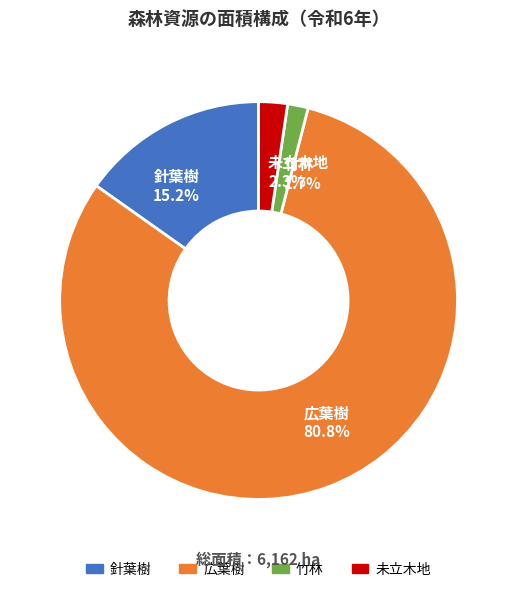

To the nearest percent, what is the difference between the 広葉樹 and 未立木地 slice percentages?

78%